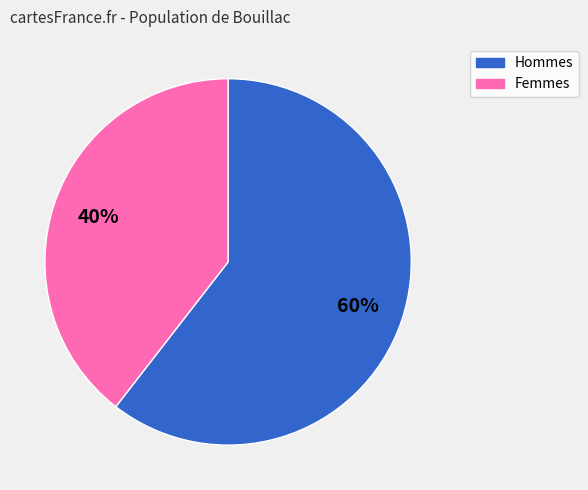

Is there a majority slice in this chart?

Yes